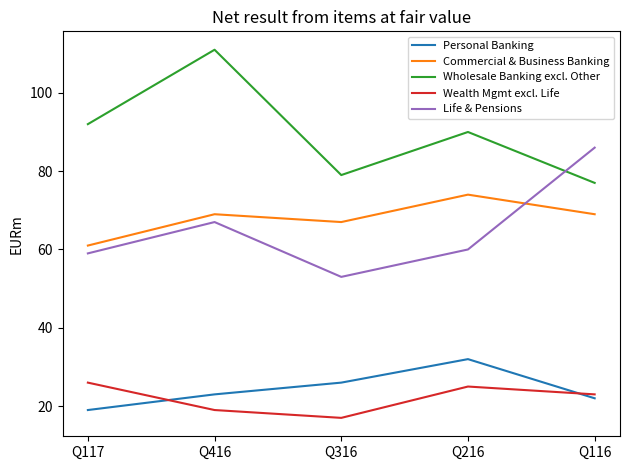

Reading left to right, transcribe all the data shown in this chart.

Personal Banking: 19	23	26	32	22
Commercial & Business Banking: 61	69	67	74	69
Wholesale Banking excl. Other: 92	111	79	90	77
Wealth Mgmt excl. Life: 26	19	17	25	23
Life & Pensions: 59	67	53	60	86